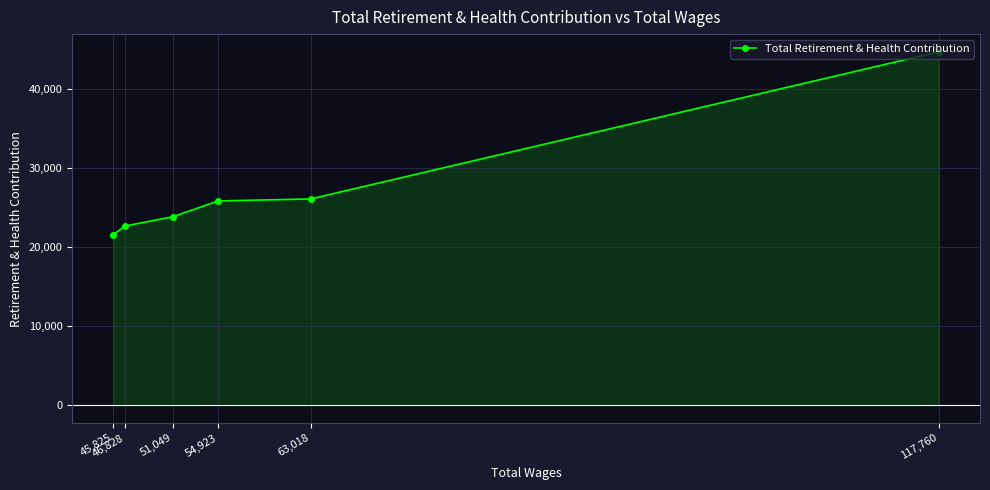

What is the smallest value displayed?

21563